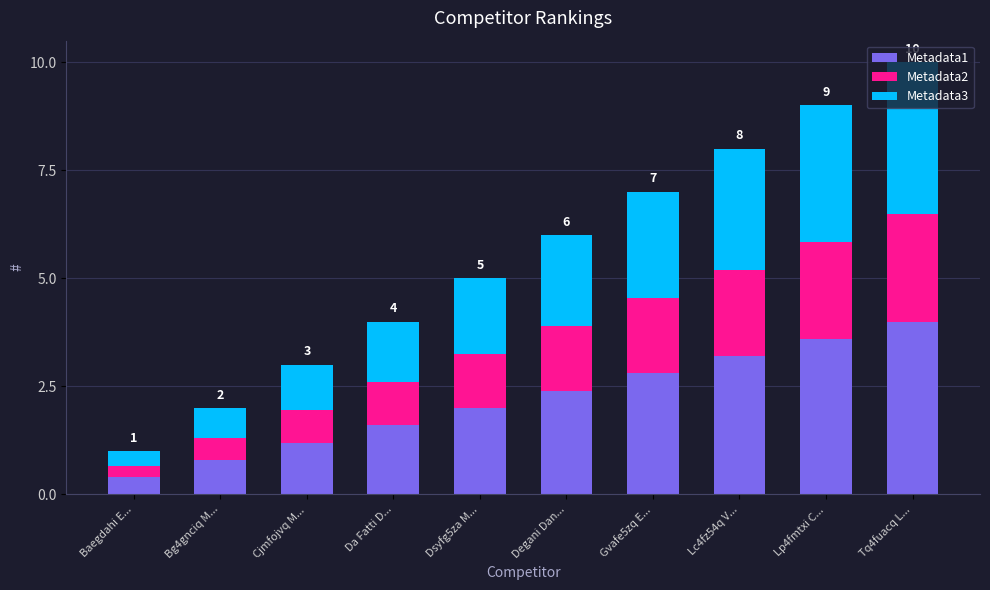

What is the highest value of the Metadata1 series?

4.0